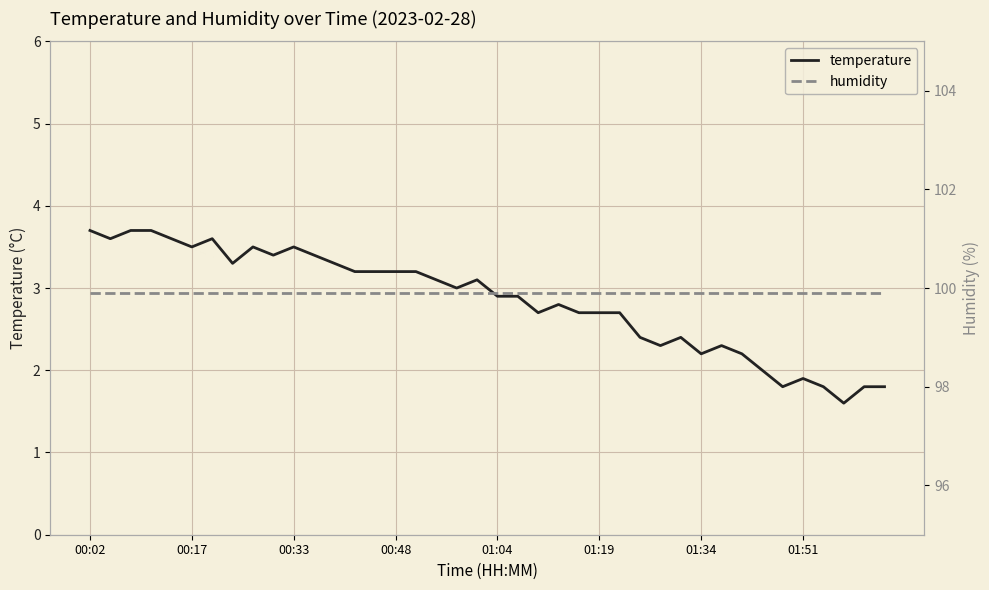

What is the highest value of the temperature series?

3.7